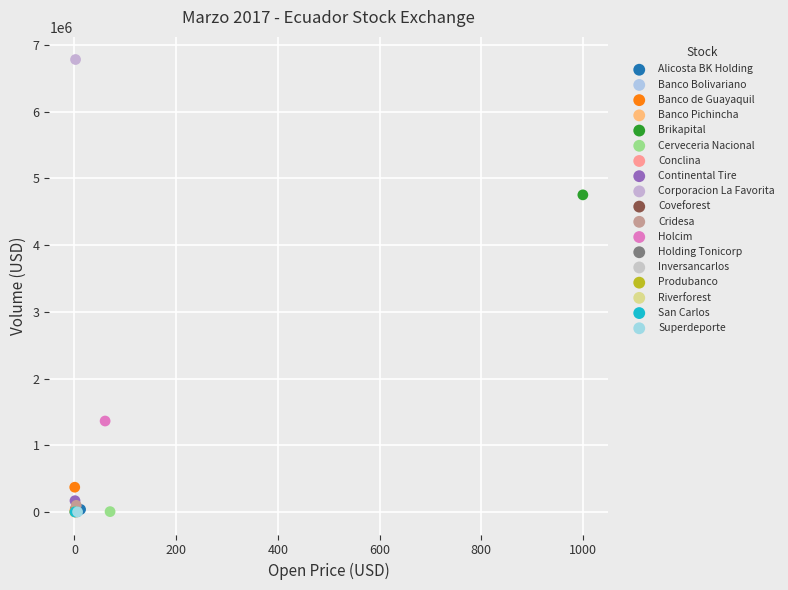

Which series reaches the maximum Y coordinate?

Corporacion La Favorita